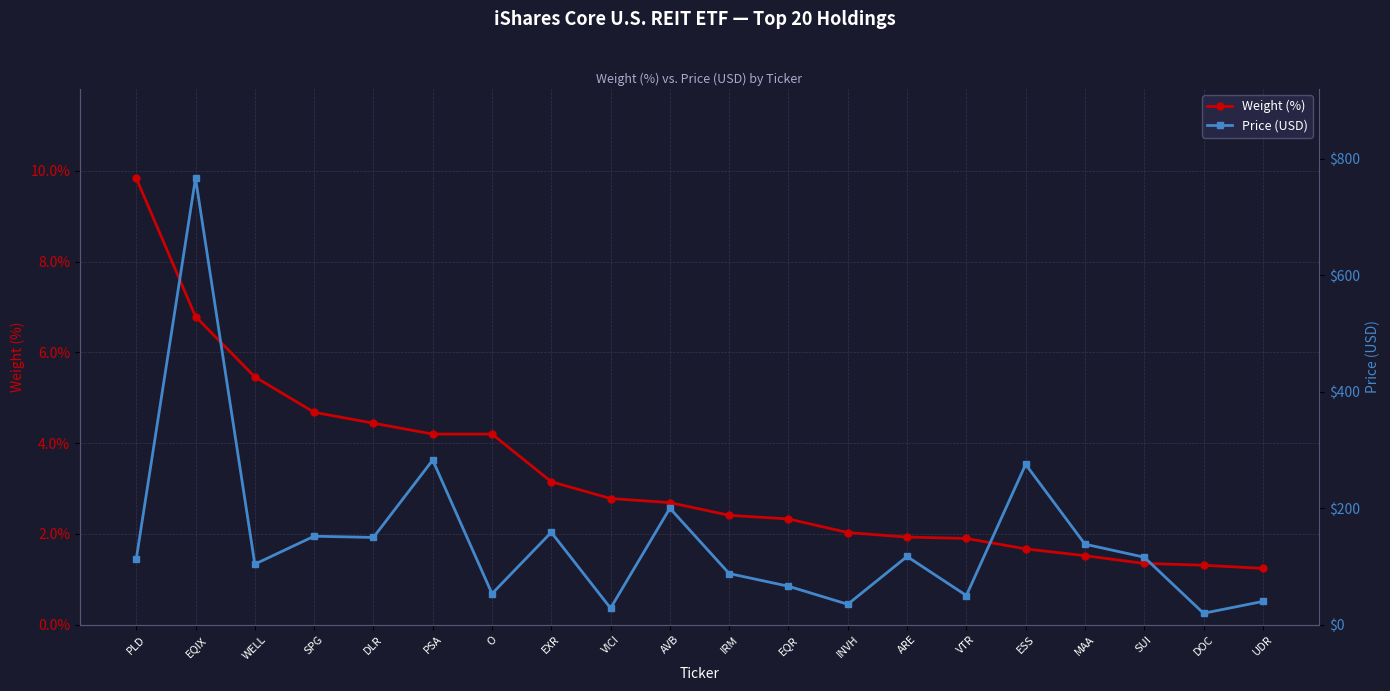

Reading right to left, transcribe all the data shown in this chart.

Weight (%): 1.2	1.3	1.4	1.5	1.7	1.9	1.9	2.0	2.3	2.4	2.7	2.8	3.1	4.2	4.2	4.4	4.7	5.5	6.8	9.8
Price (USD): 39.9	19.6	115.8	138.2	275.2	50.0	117.1	35.0	66.0	87.8	199.9	28.3	158.5	53.2	282.6	149.8	151.9	103.9	766.6	112.4